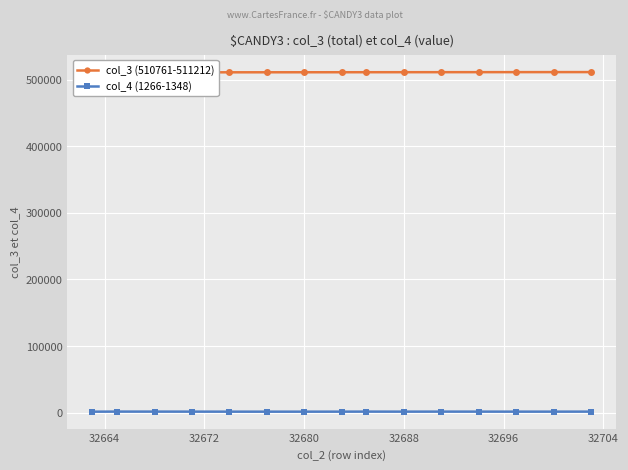

Which series has the widest spread of values?

col_3 (510761-511212)